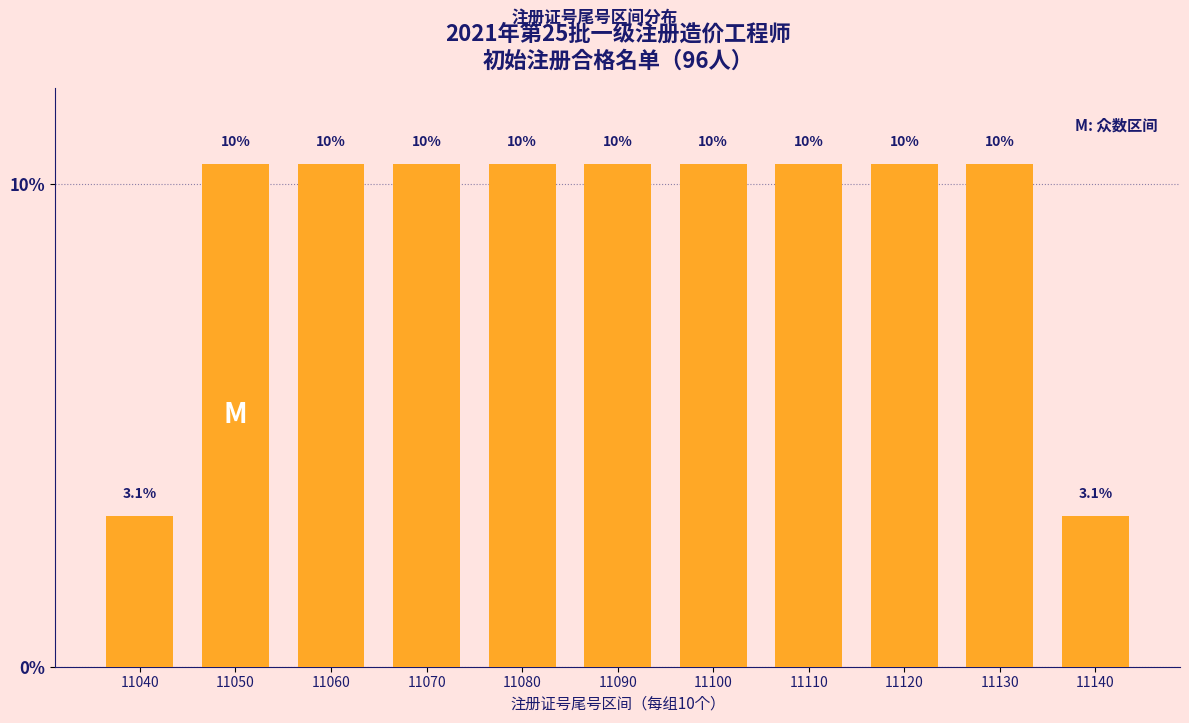

Are the bars horizontal?

No